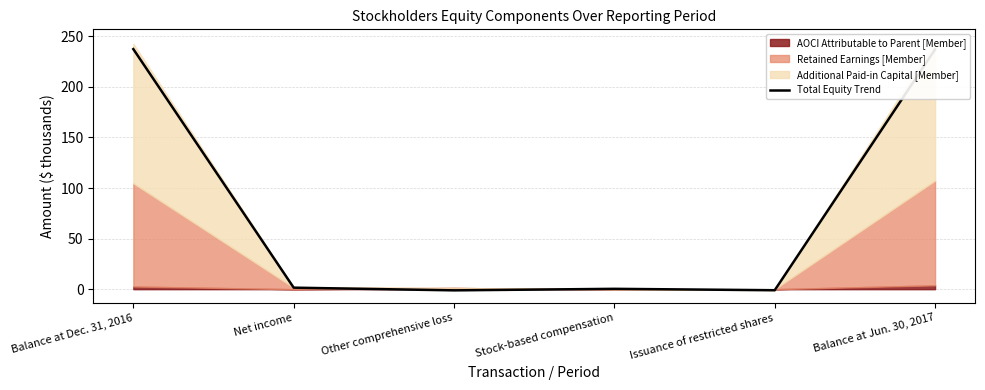

List the labels in order of value, largest first.

Balance at Dec. 31, 2016, Balance at Jun. 30, 2017, Net income, Stock-based compensation, Issuance of restricted shares, Other comprehensive loss